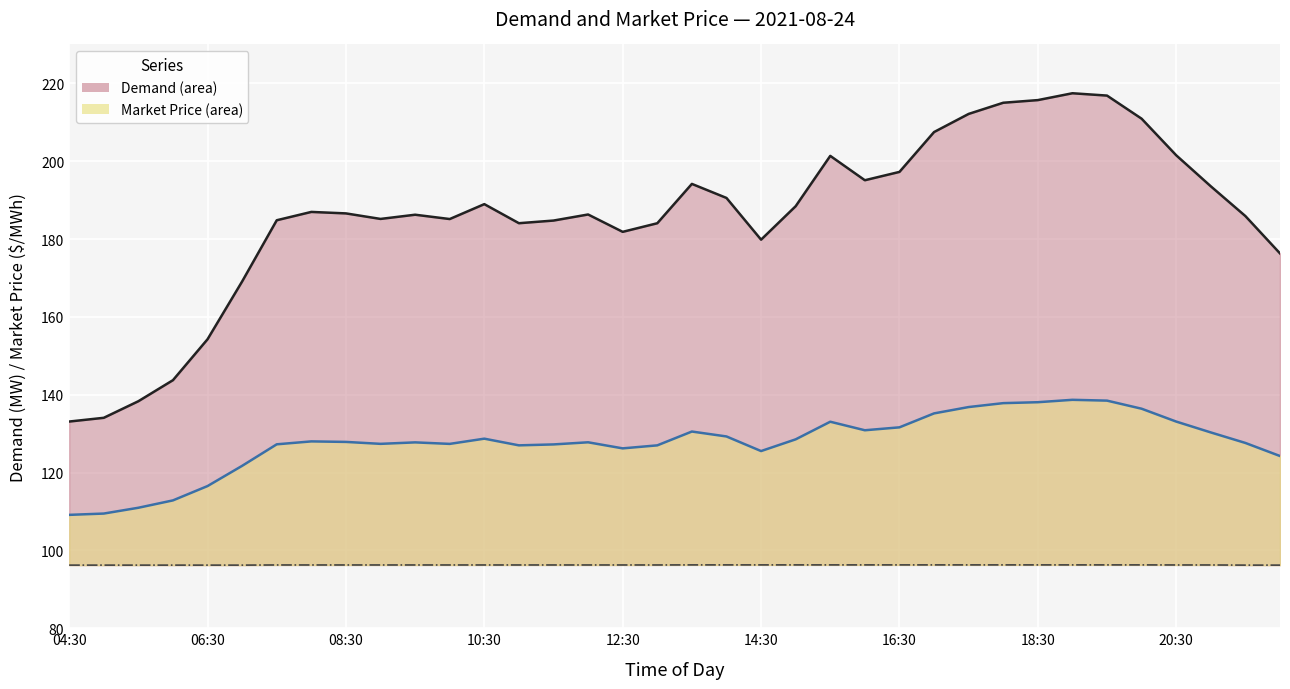

At which label is Demand closest to 175?

22:00